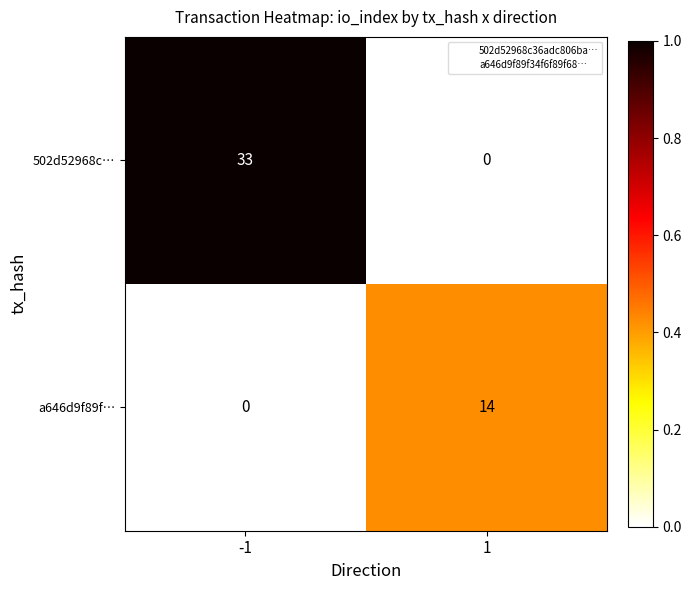

What is the greatest value displayed?

33